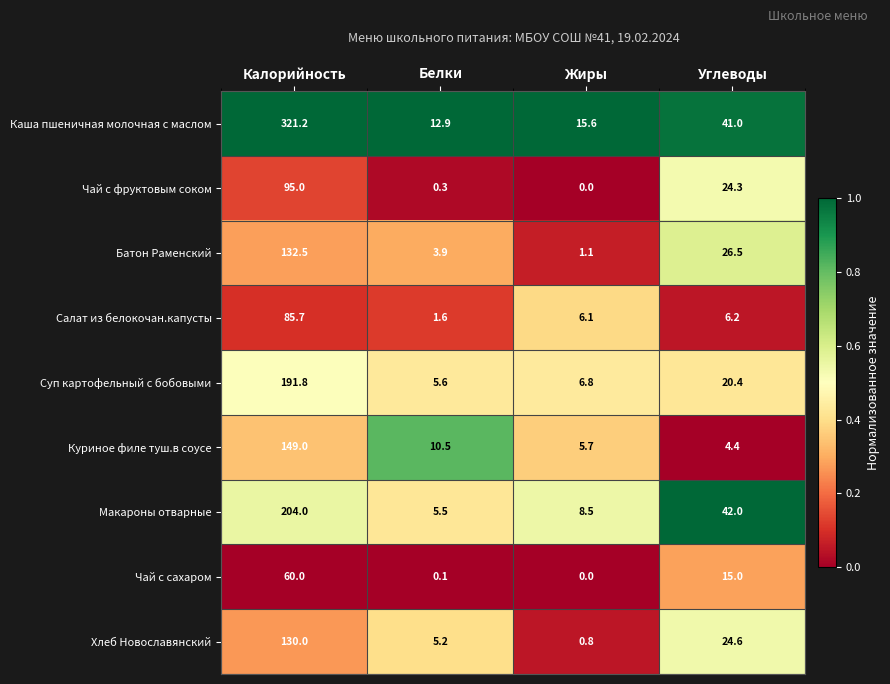

Which series has the widest spread of values?

Каша пшеничная молочная с маслом